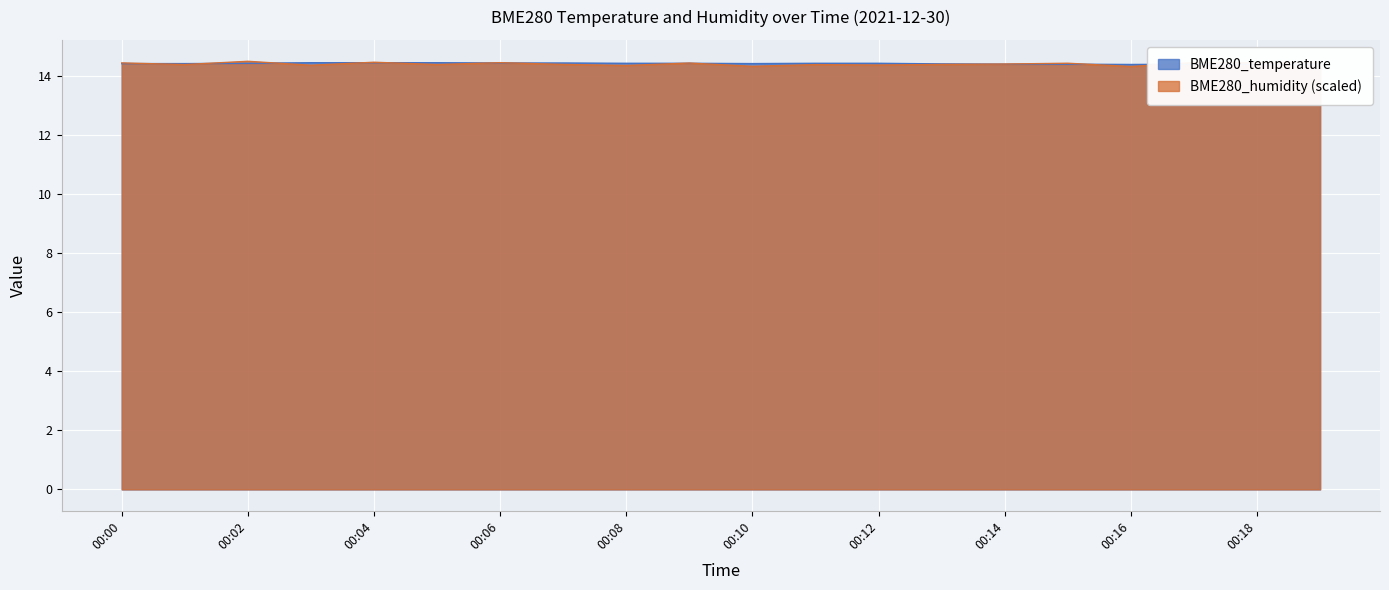

Reading left to right, extract all data points from this chart.

BME280_temperature: 00:00=14.4	00:01=14.4	00:02=14.4	00:03=14.5	00:04=14.5	00:05=14.5	00:06=14.4	00:07=14.4	00:08=14.4	00:09=14.4	00:10=14.4	00:11=14.4	00:12=14.4	00:13=14.4	00:14=14.4	00:15=14.4	00:16=14.4	00:17=14.4	00:18=14.4	00:19=14.4
BME280_humidity: 00:00=14.5	00:01=14.4	00:02=14.5	00:03=14.4	00:04=14.5	00:05=14.4	00:06=14.5	00:07=14.4	00:08=14.4	00:09=14.4	00:10=14.3	00:11=14.4	00:12=14.4	00:13=14.4	00:14=14.4	00:15=14.4	00:16=14.3	00:17=14.5	00:18=14.5	00:19=14.5